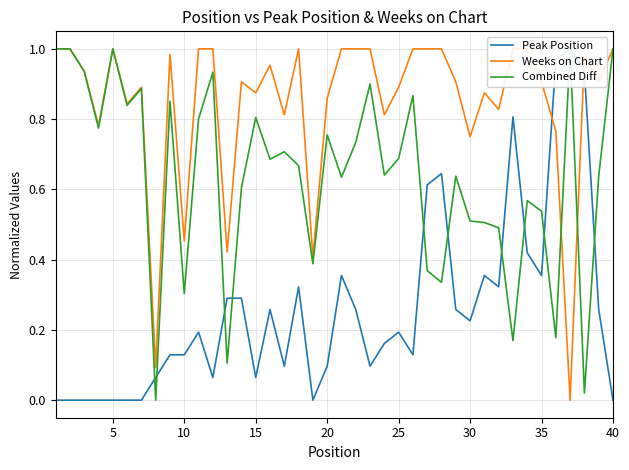

What is the value of the Peak Position point at the 18th from the left?

0.3